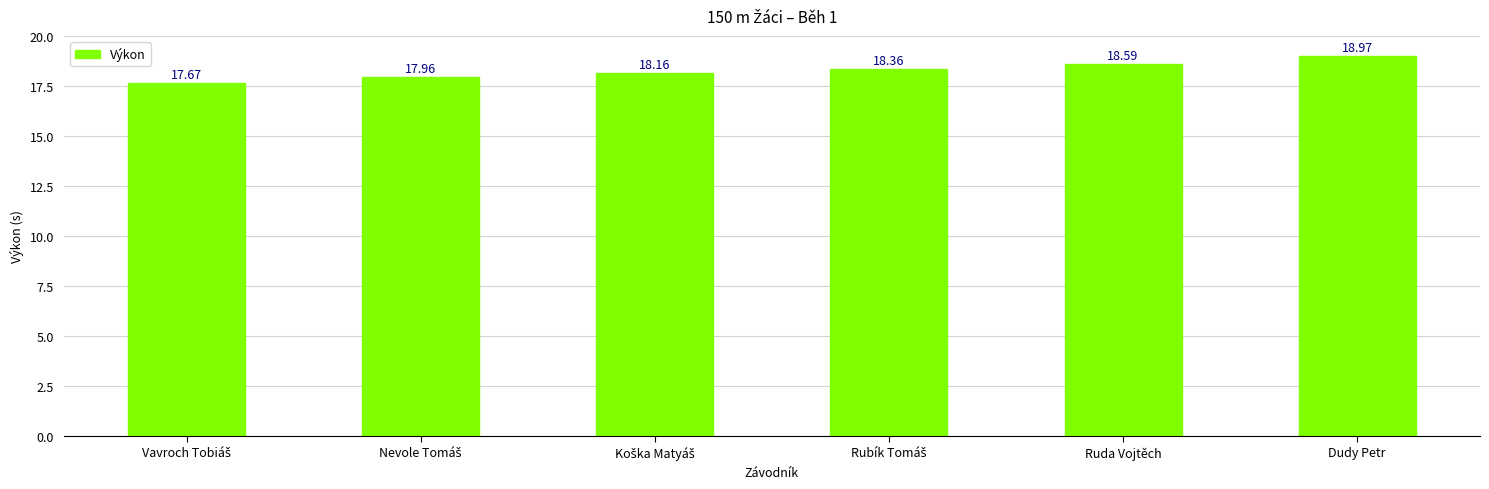

The chart shows a value of 19.0 at Dudy Petr. True or false?

True